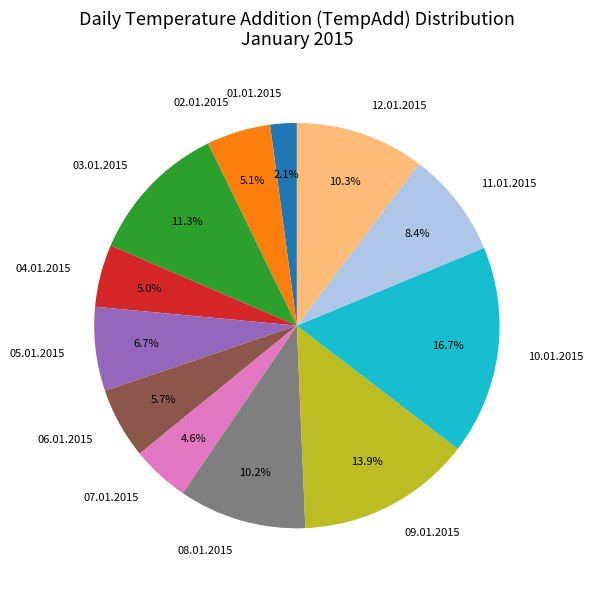

How many slices are in this pie chart?

12